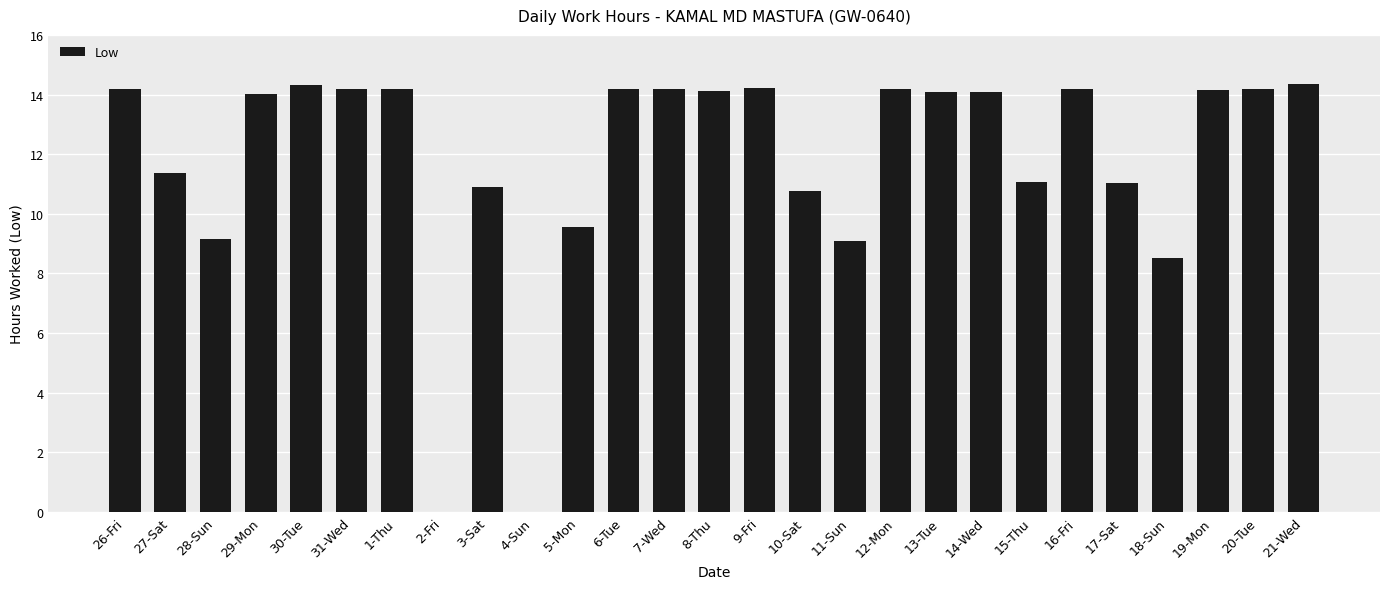

What is the average value?

11.8